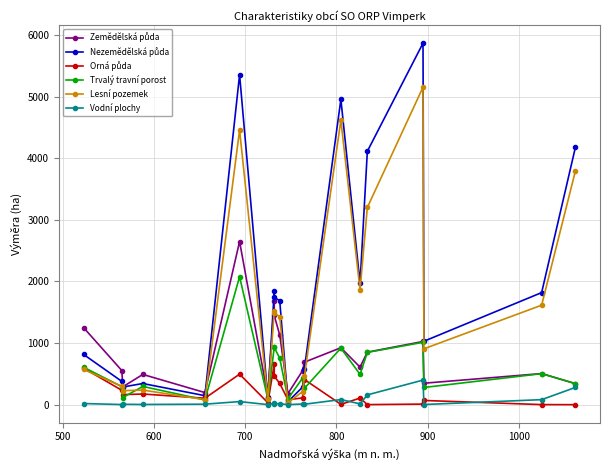

How many interior local valleys does the Zemědělská půda series have?

6